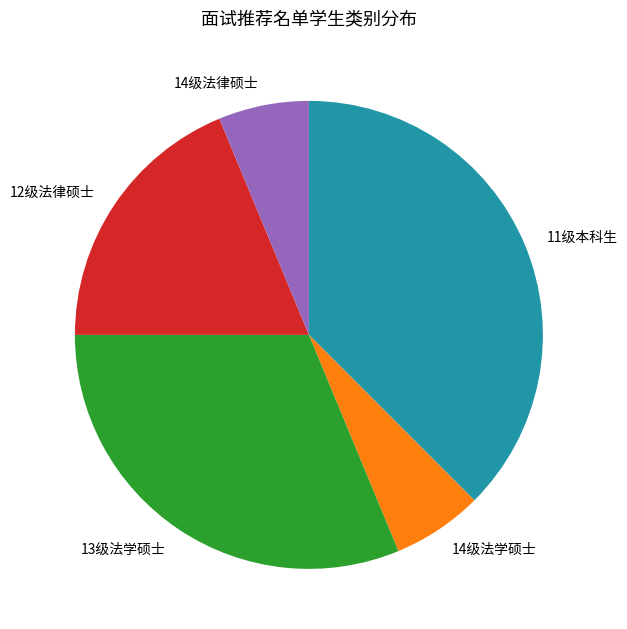

Which category has the biggest portion of the pie?

11级本科生